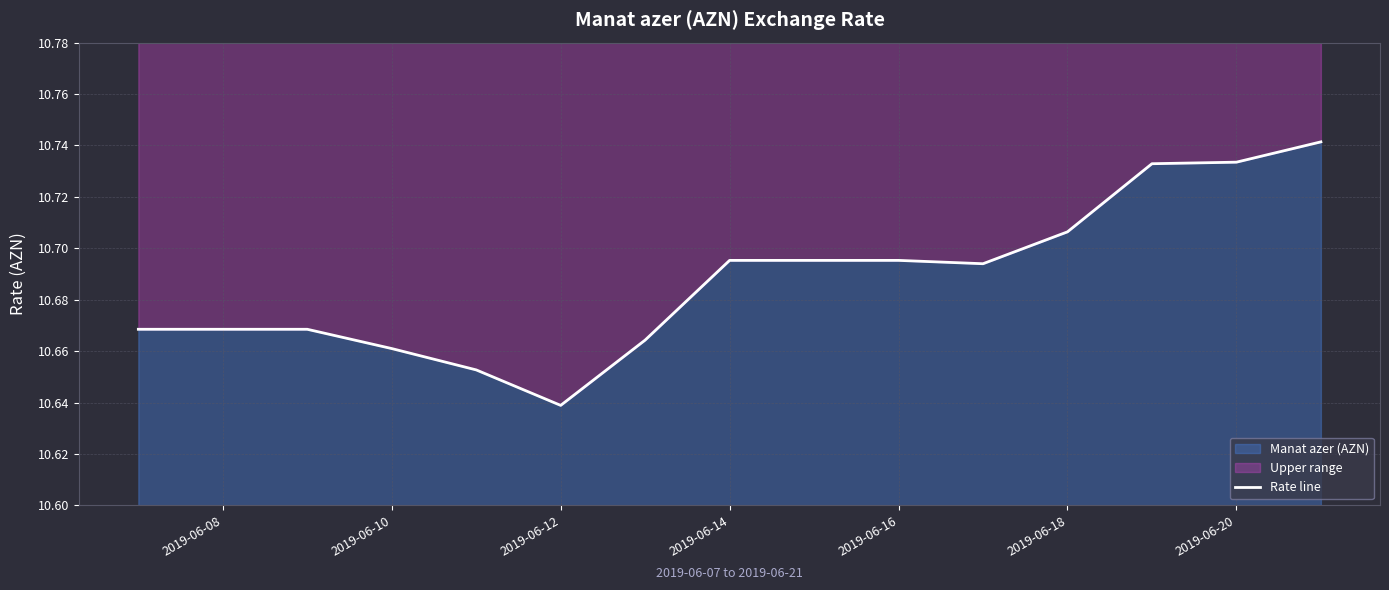

What is the value of the 1st point from the left?

10.7